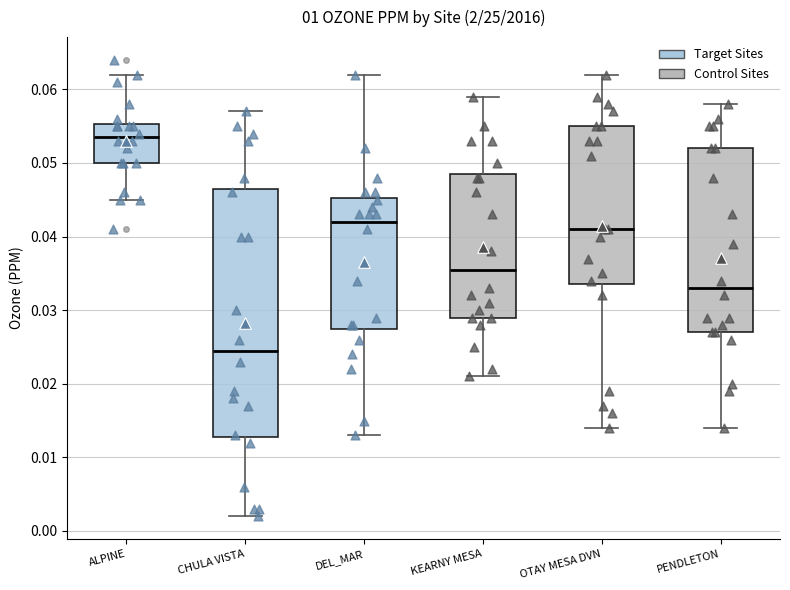

Which box has the lowest median line?

CHULA VISTA